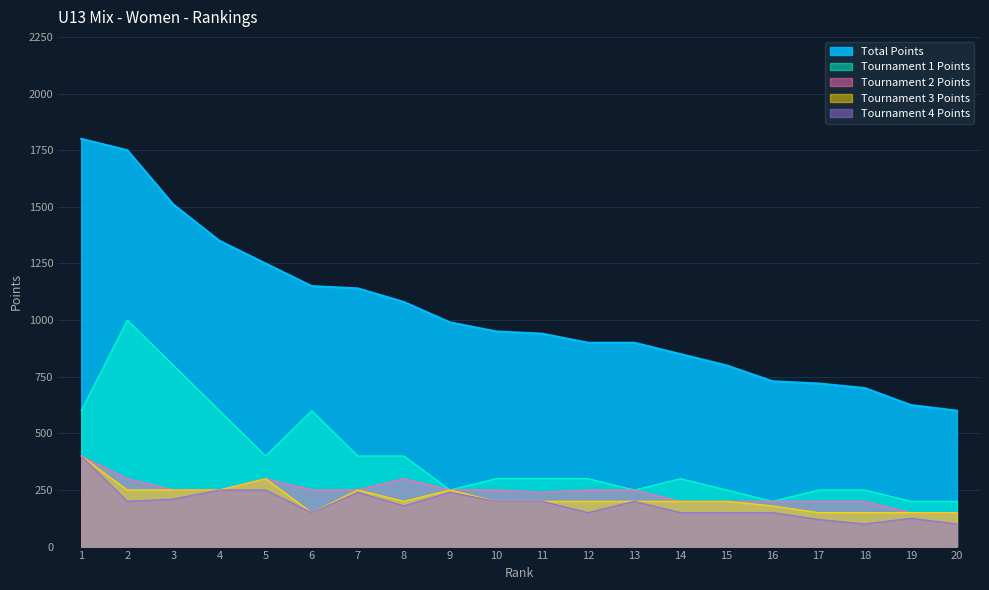

Is the value of Tournament 4 Points at 16 greater than the value of Tournament 2 Points at 16?

No